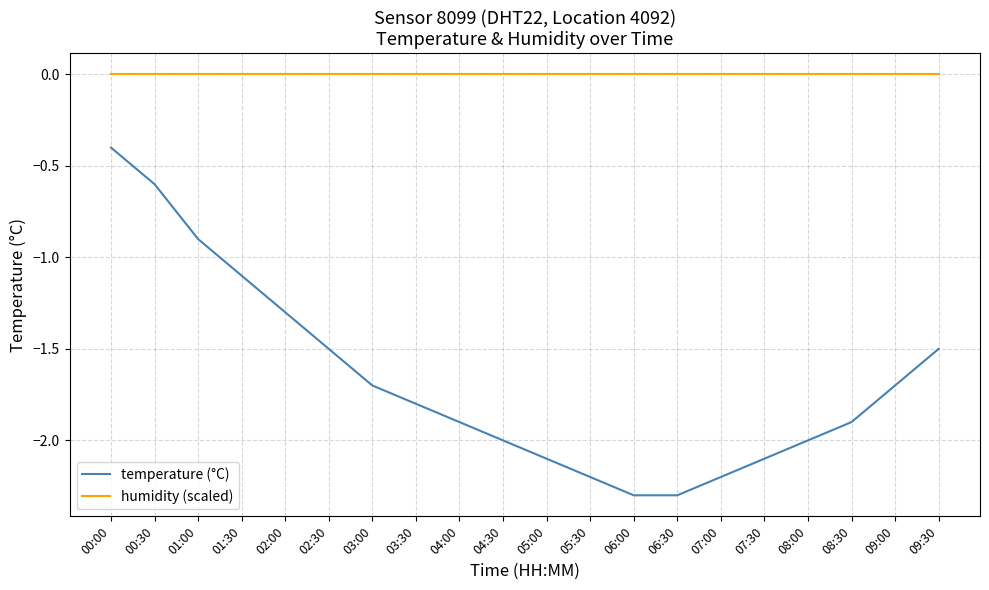

Read the temperature (°C) value at 02:00.

-1.3